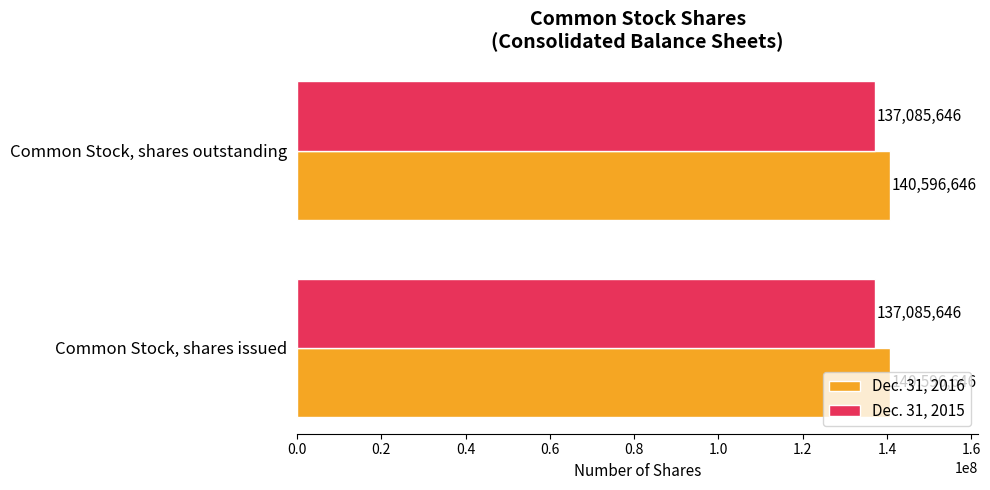

What value does the Dec. 31, 2016 series have at Common Stock, shares outstanding?

140596646